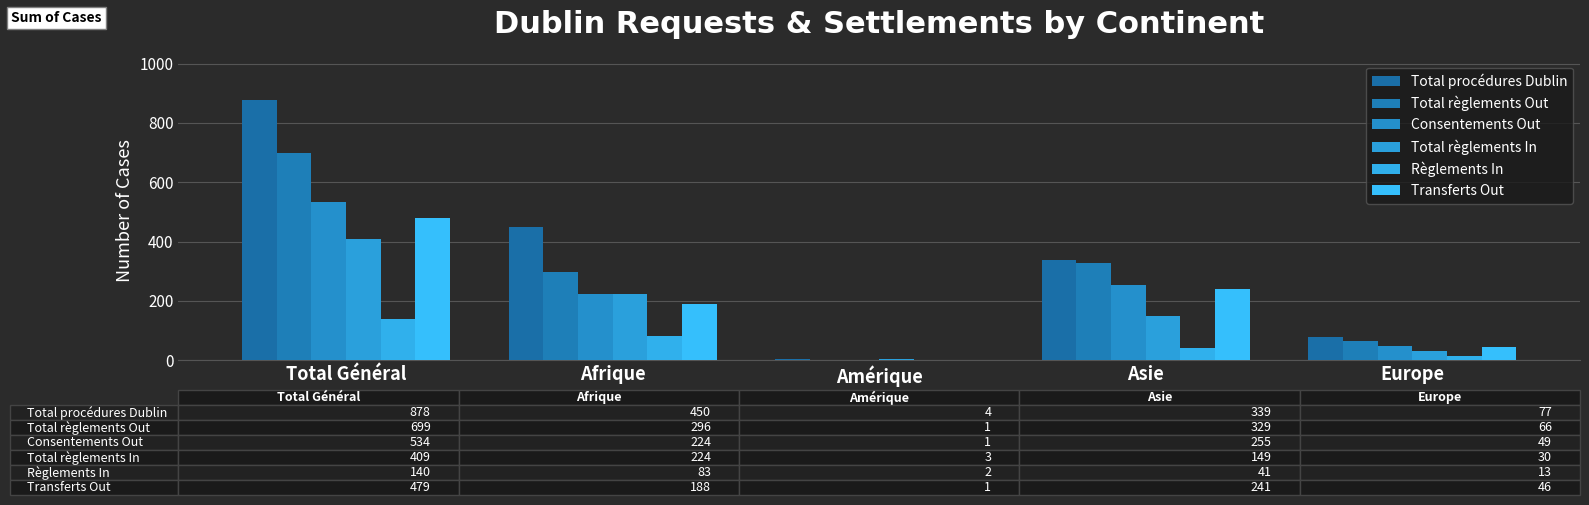

What is the total value across all series at Europe?

281